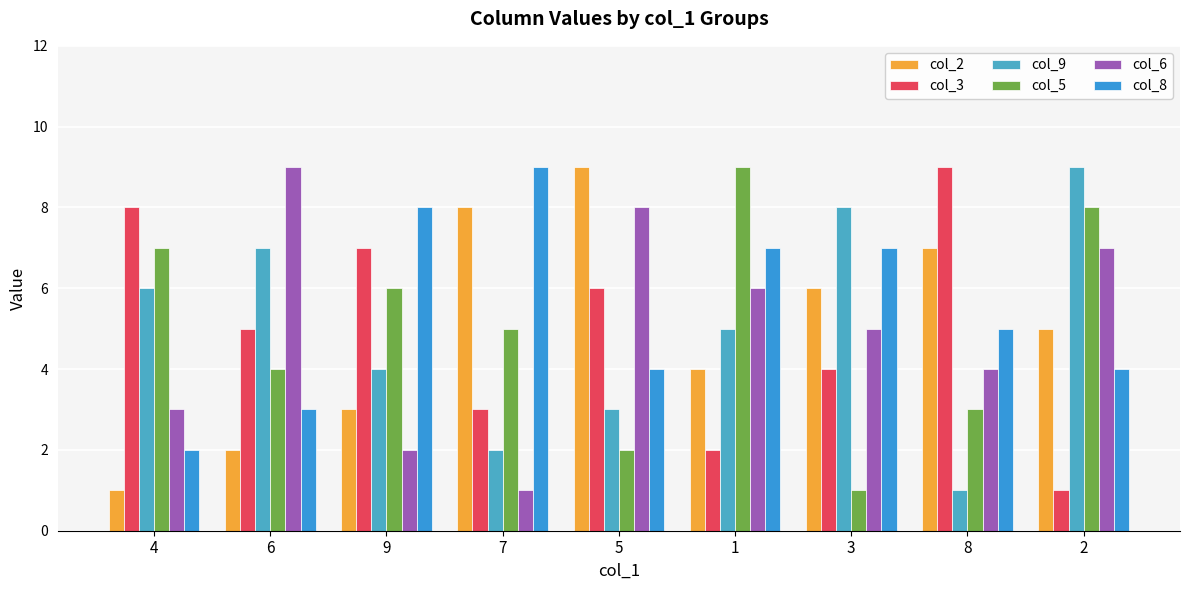

Reading left to right, transcribe all the data shown in this chart.

col_2: 1	2	3	8	9	4	6	7	5
col_3: 8	5	7	3	6	2	4	9	1
col_9: 6	7	4	2	3	5	8	1	9
col_5: 7	4	6	5	2	9	1	3	8
col_6: 3	9	2	1	8	6	5	4	7
col_8: 2	3	8	9	4	7	7	5	4